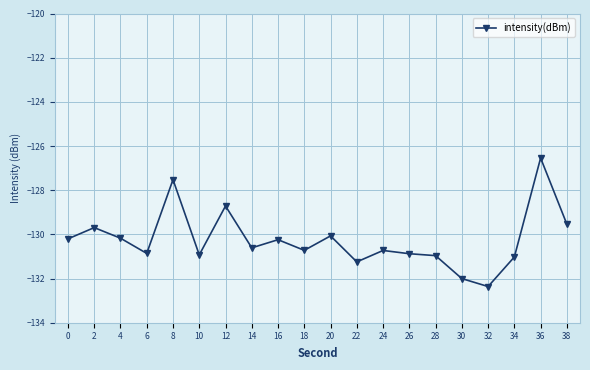

What is the difference between the maximum and minimum values?

5.8